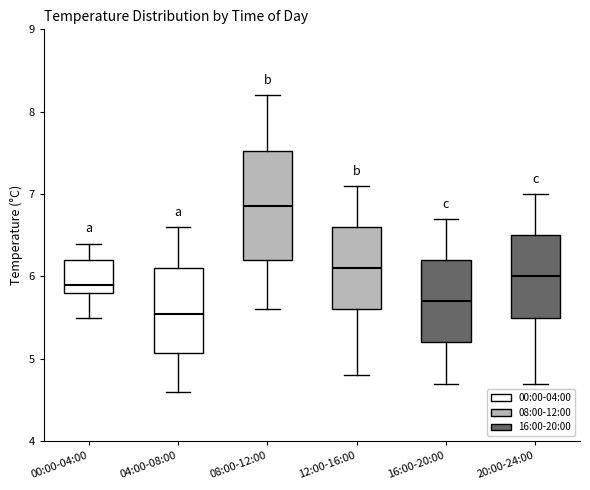

Comparing the boxes themselves (not the whiskers), which one is the tallest?

08:00-12:00